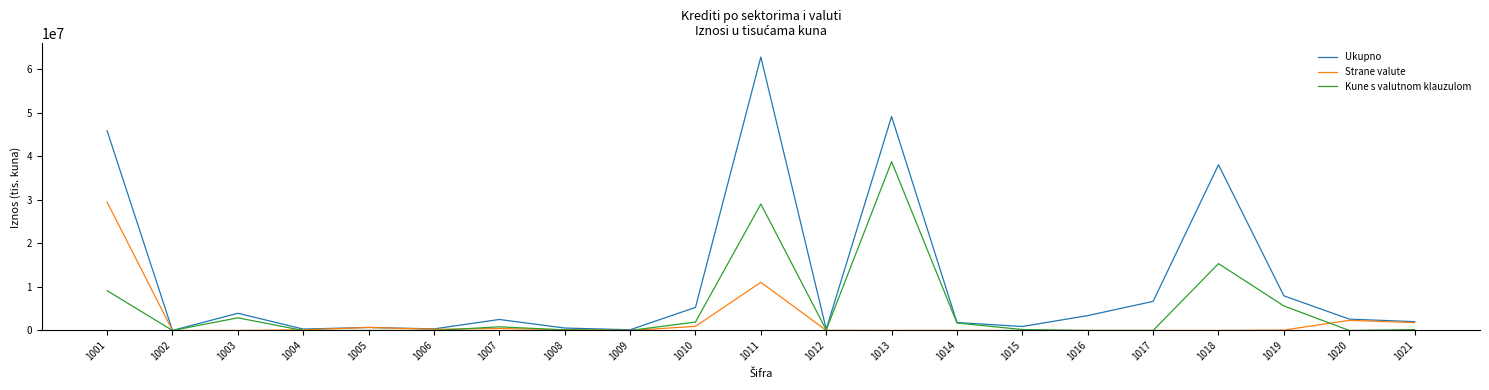

List the series in order of their peak value, lowest first.

Strane valute, Kune s valutnom klauzulom, Ukupno